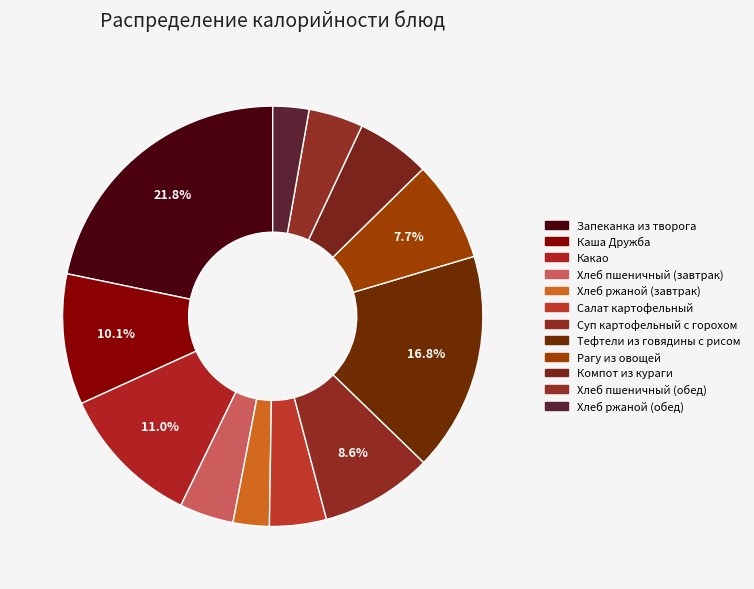

Combined, what portion of the pie is Какао and Тефтели из говядины с рисом?

27.8%